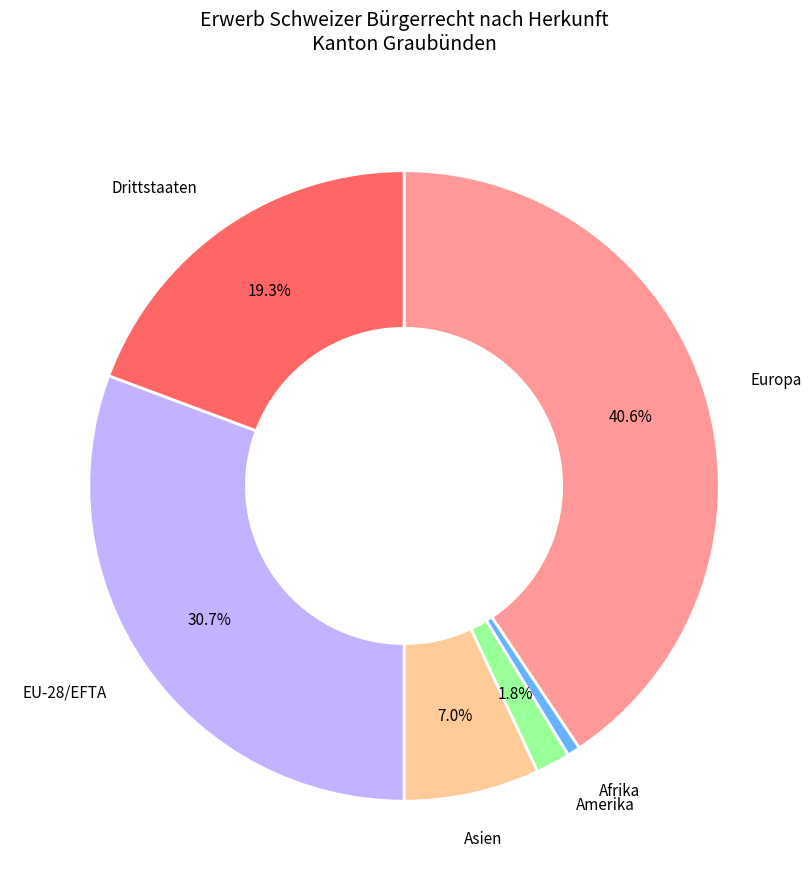

Is there a majority slice in this chart?

No